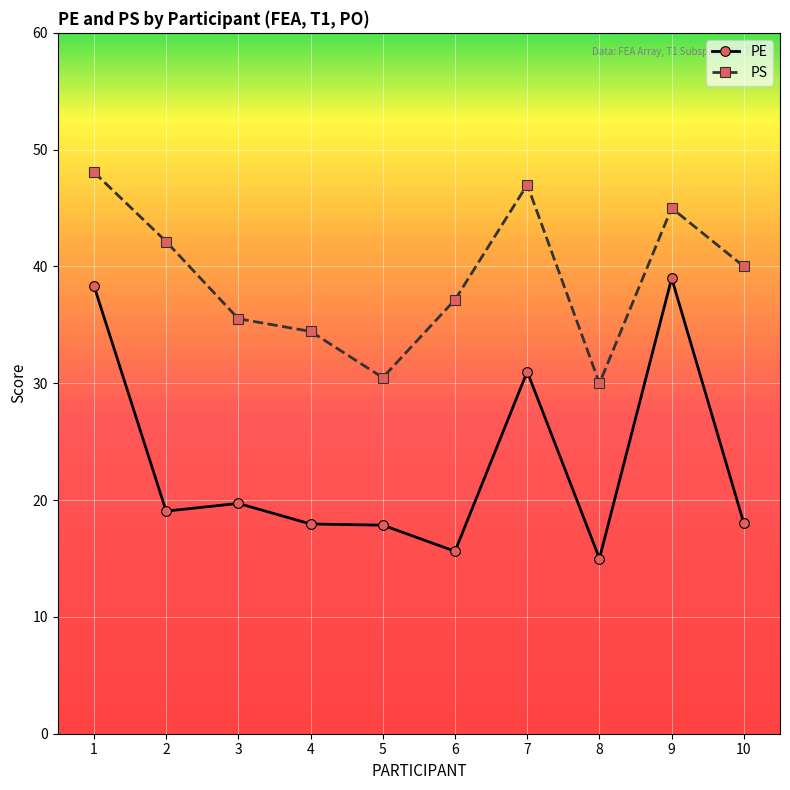

What is the spread (max minus min) of values at 6?

21.5